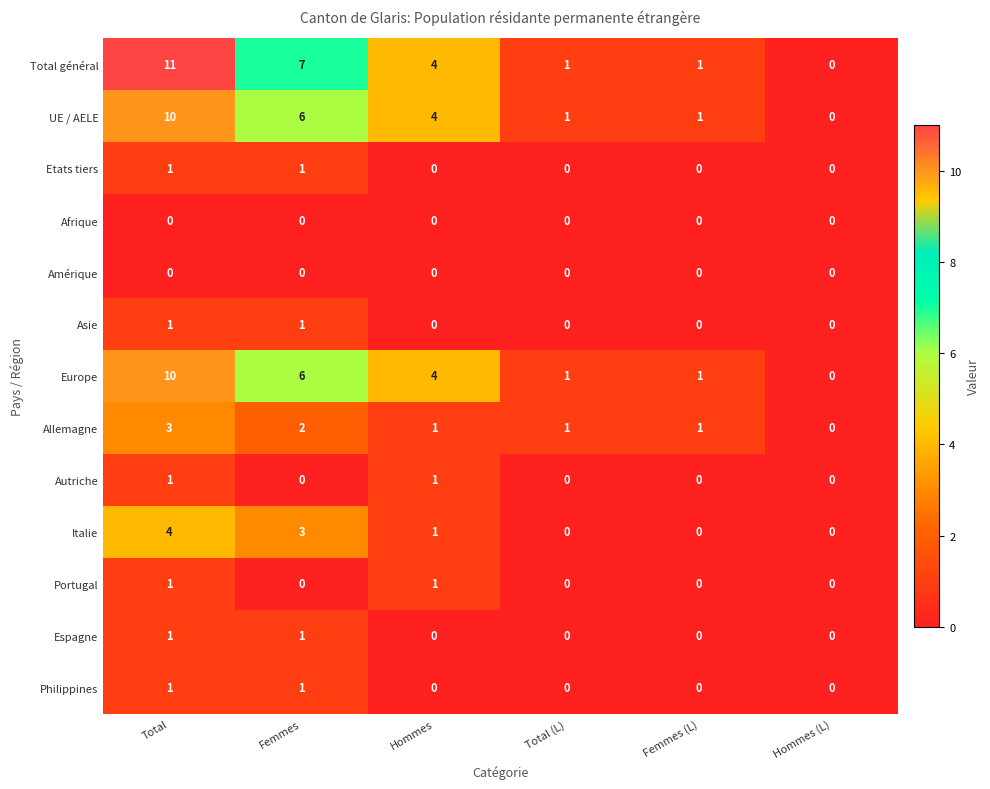

What is the difference between the highest and lowest values at Hommes?

4